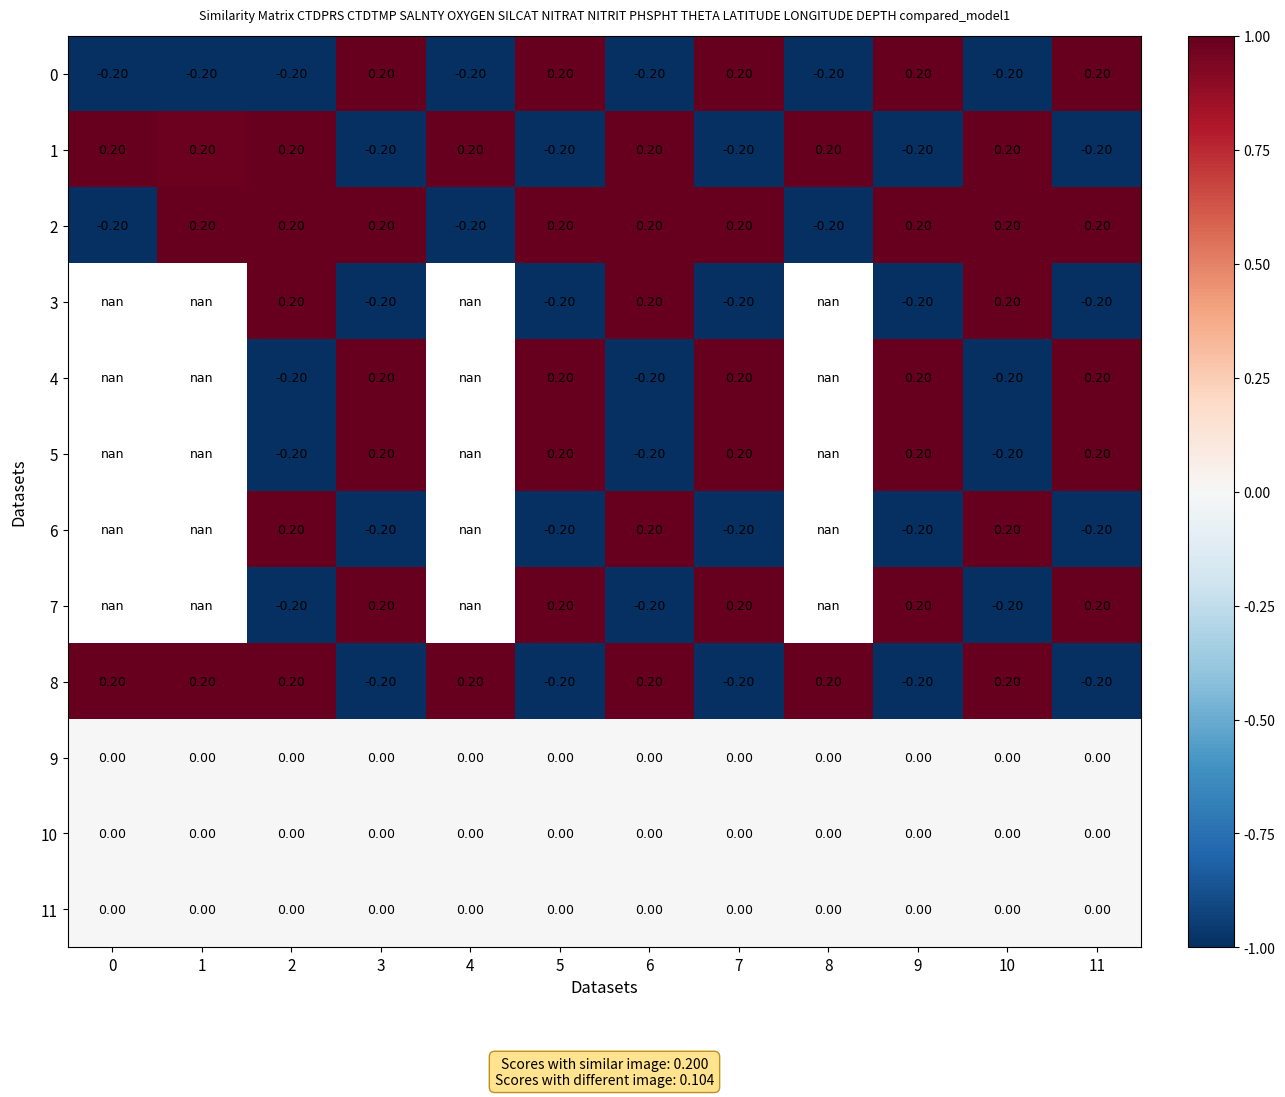

What is the maximum value shown in the chart?

1.0